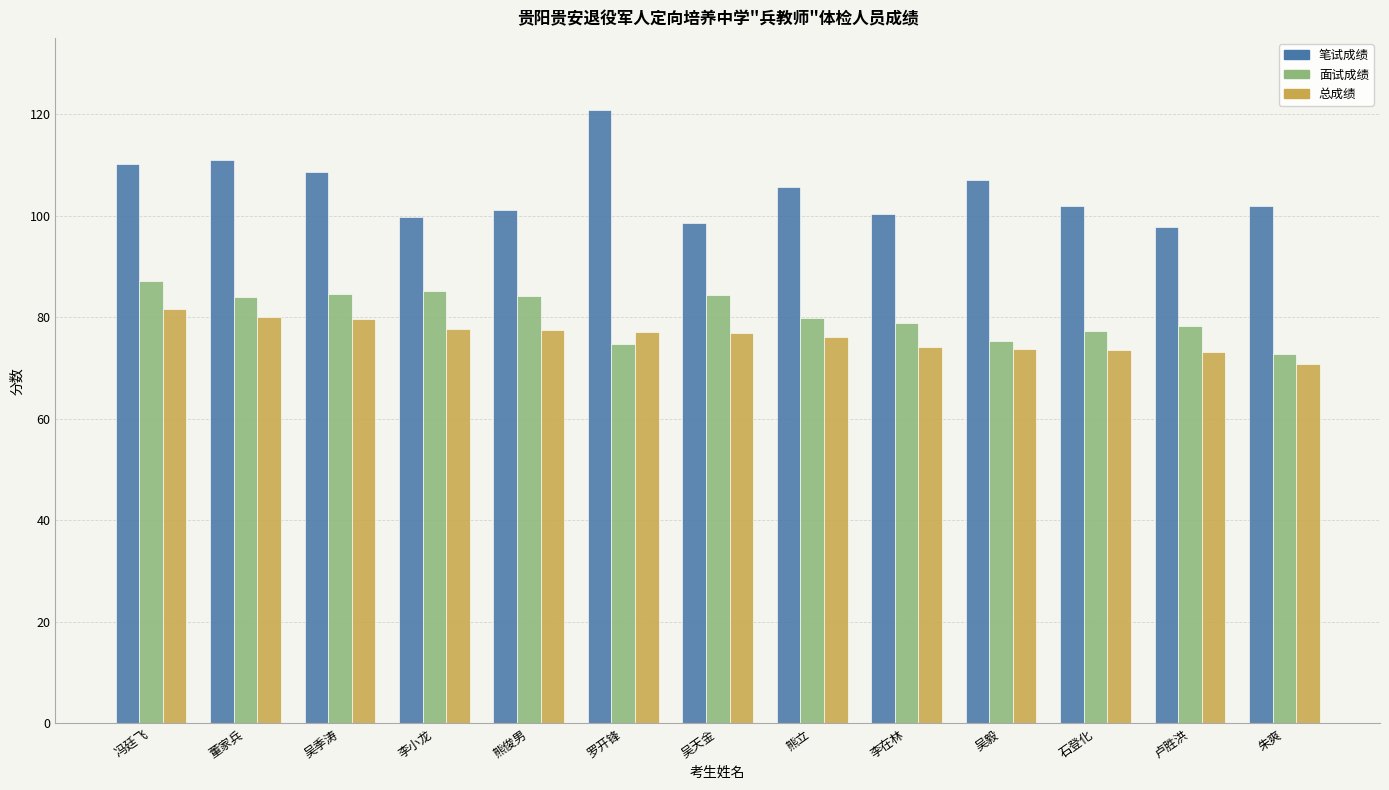

What is the sum of the 总成绩 values at 石登化 and 李在林?

147.6